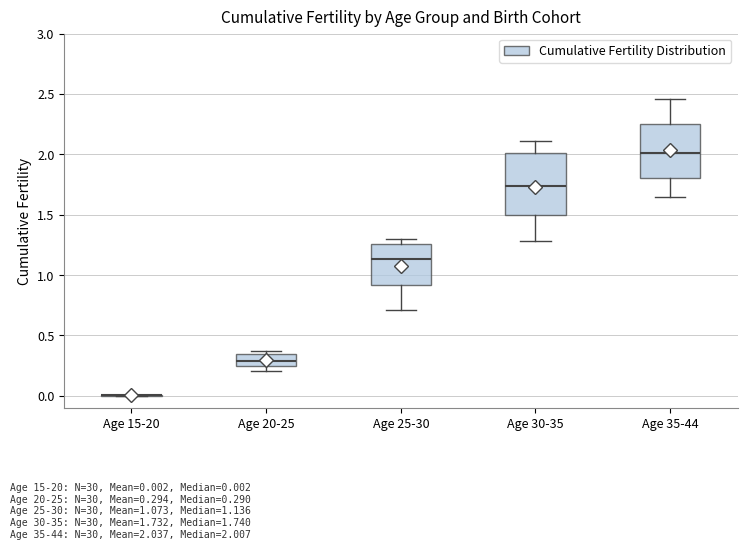

Reading left to right, transcribe this box plot: for each box, give where its median line is, the range the box spans, and where its two whiskers end, as read against the y-axis. The values are not printed on the chart, so give them approximately, as read against the axis.

Age 15-20: box collapsed to a line at 0.00, whiskers 0.00 to 0.00
Age 20-25: median 0.30, box 0.25 to 0.35, whiskers 0.20 to 0.35 (just above the box's upper edge)
Age 25-30: median 1.15, box 0.90 to 1.25, whiskers 0.70 to 1.30
Age 30-35: median 1.75, box 1.50 to 2.00, whiskers 1.30 to 2.10
Age 35-44: median 2.00, box 1.80 to 2.25, whiskers 1.65 to 2.45